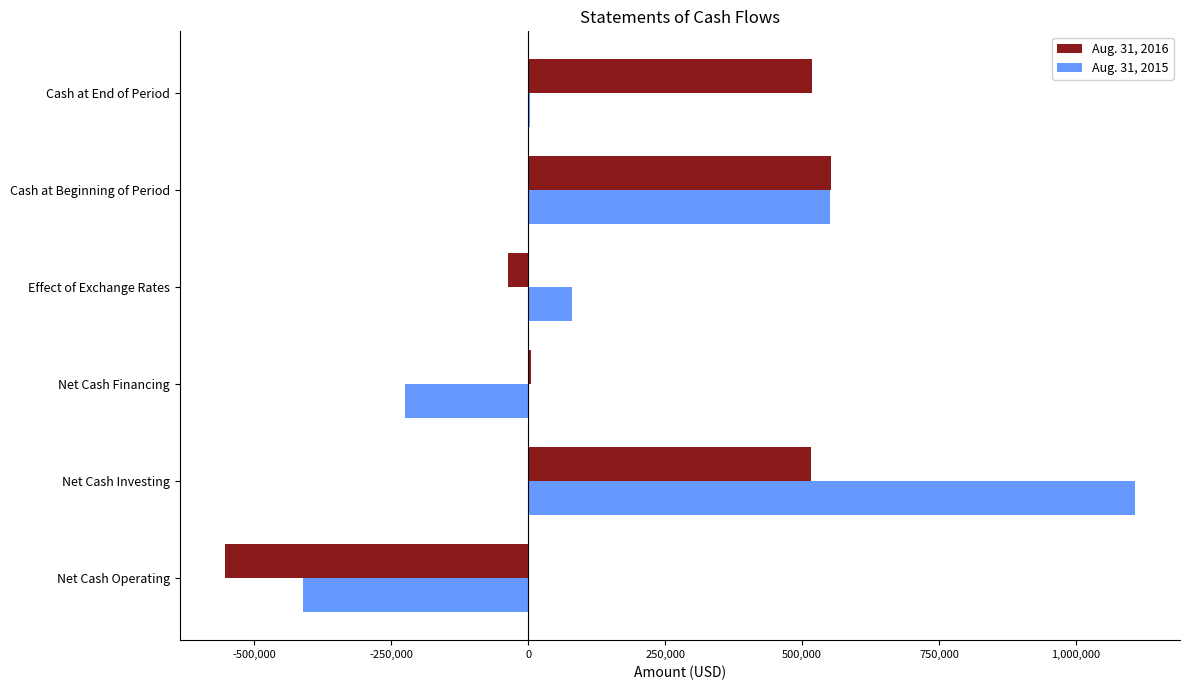

What is the sum of all Aug. 31, 2016 values?

1003249